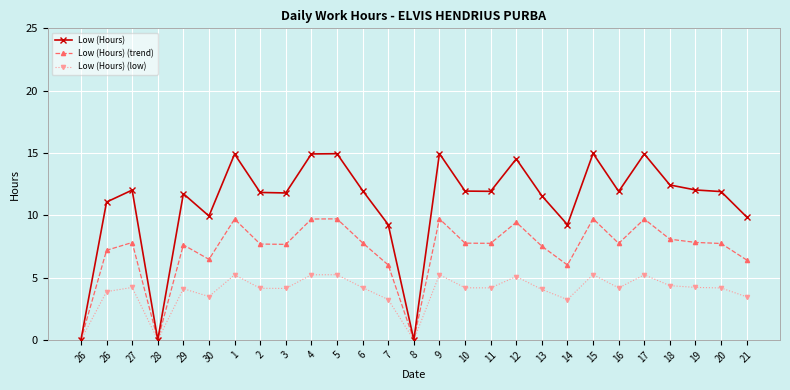

What is the label of the 18th point from the left?

12